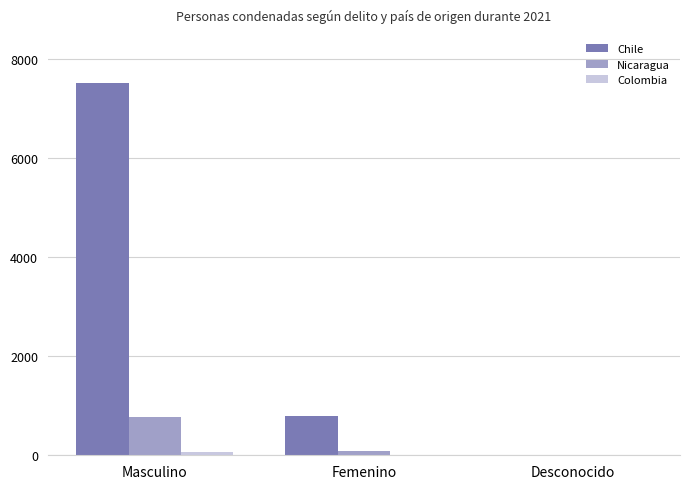

What is the sum of all Chile values?

8308